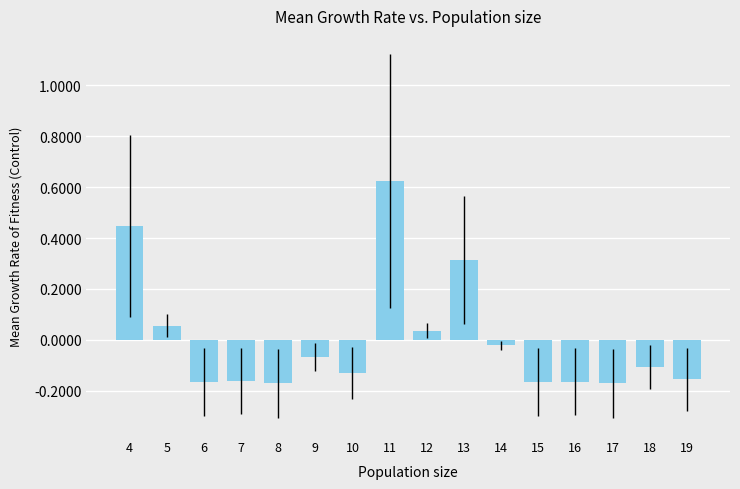

True or false: the data shows -0.1 at 16.

False